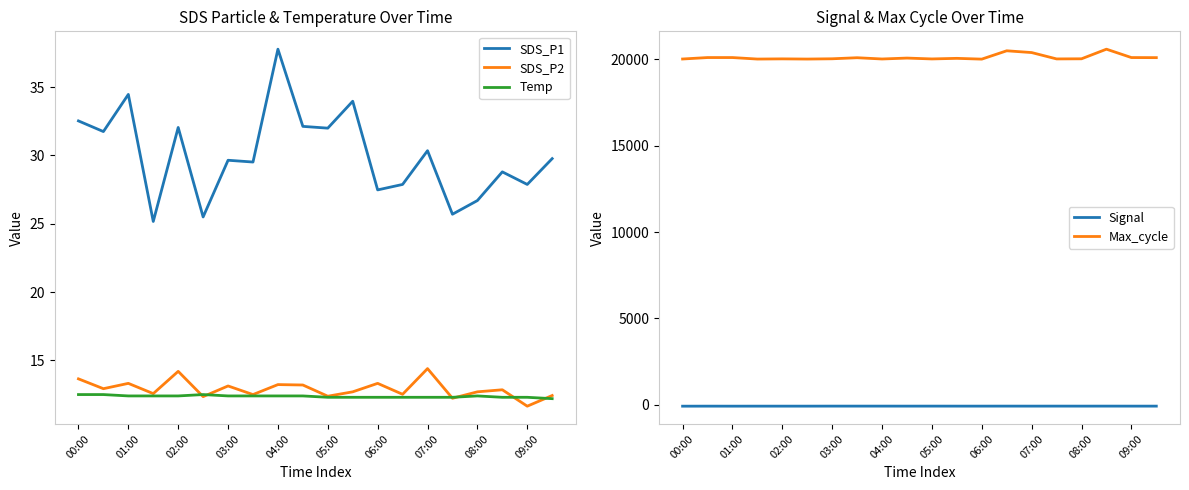

What position from the left is 13?

14